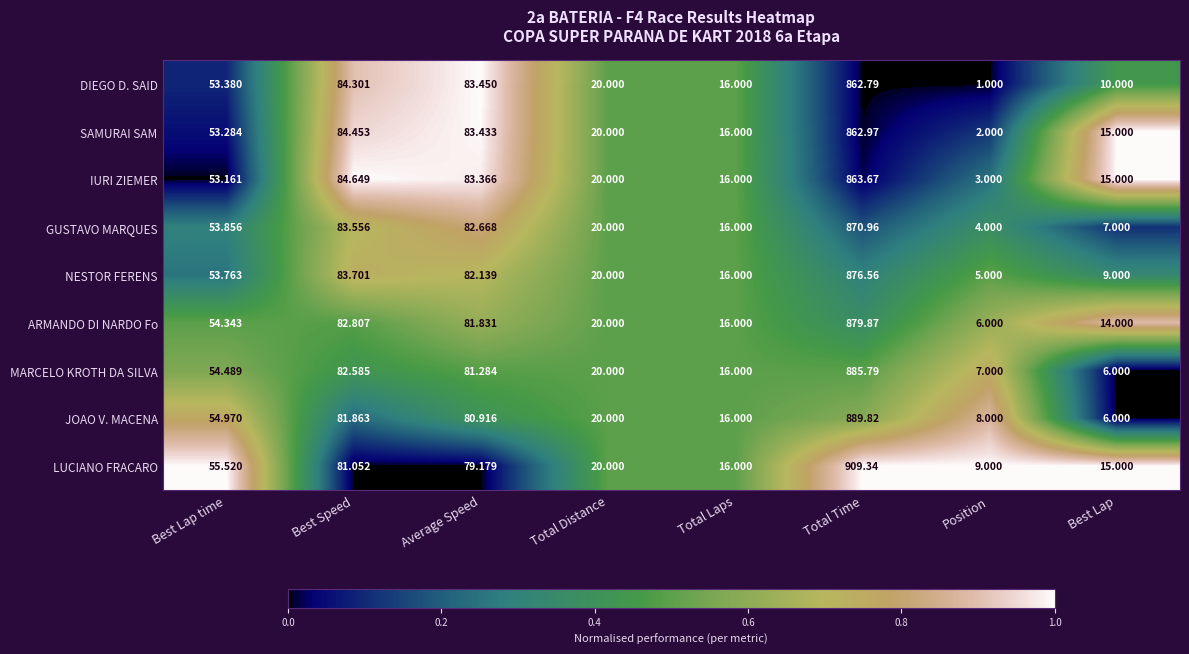

Which label corresponds to the smallest value in the chart?

Position